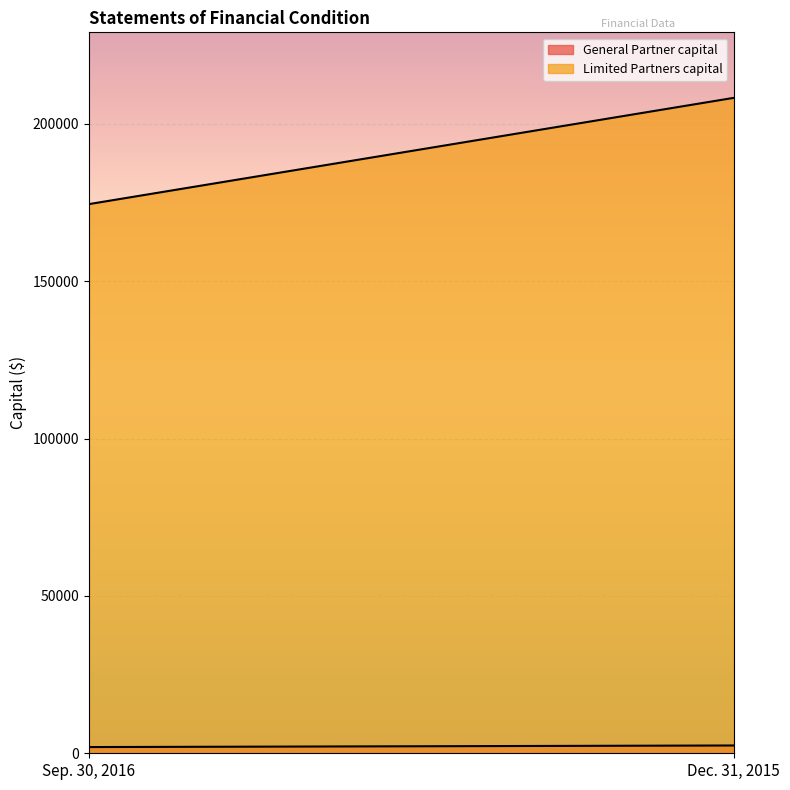

How many categories are shown in the chart?

2